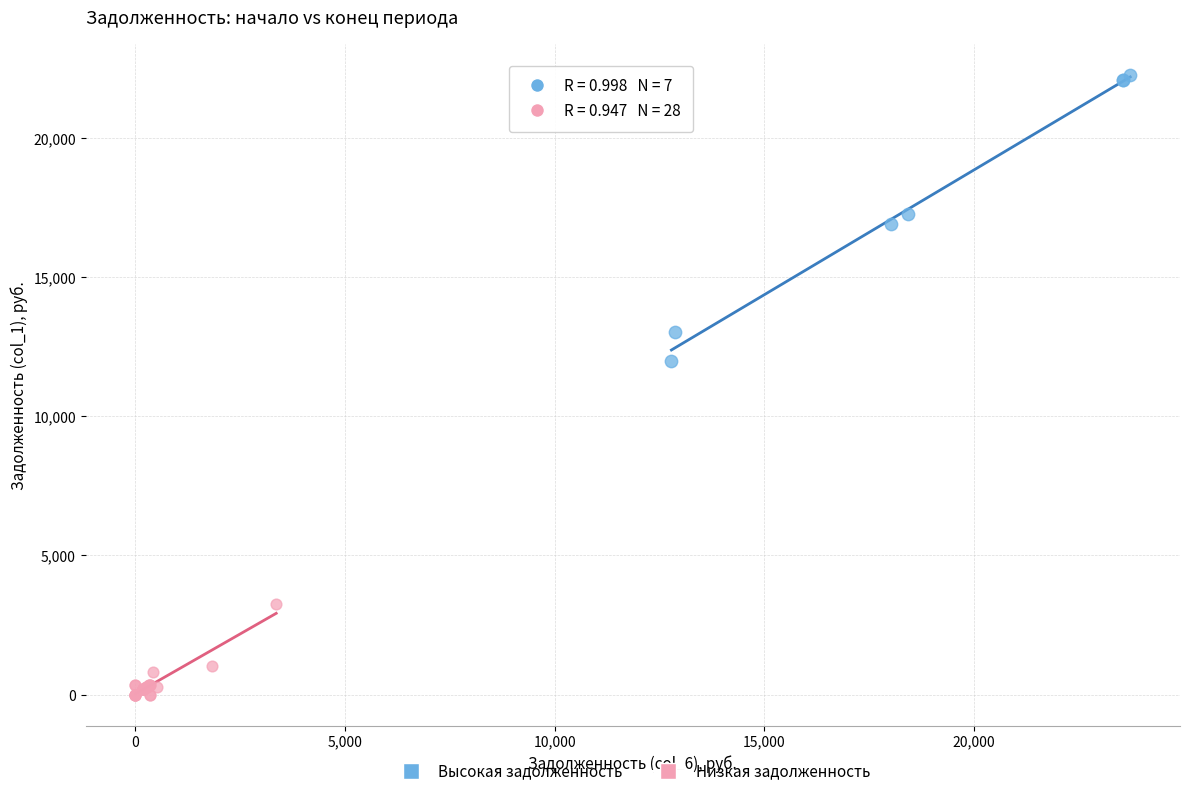

Which series has the largest Y range (max minus min)?

Высокая задолженность